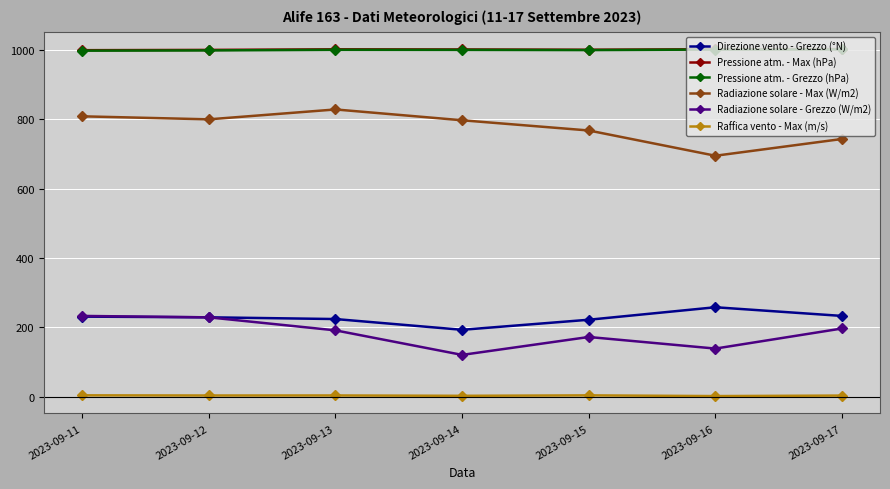

What is the difference between the second highest and second lowest values in the Pressione atm. - Max (hPa) series?

2.0